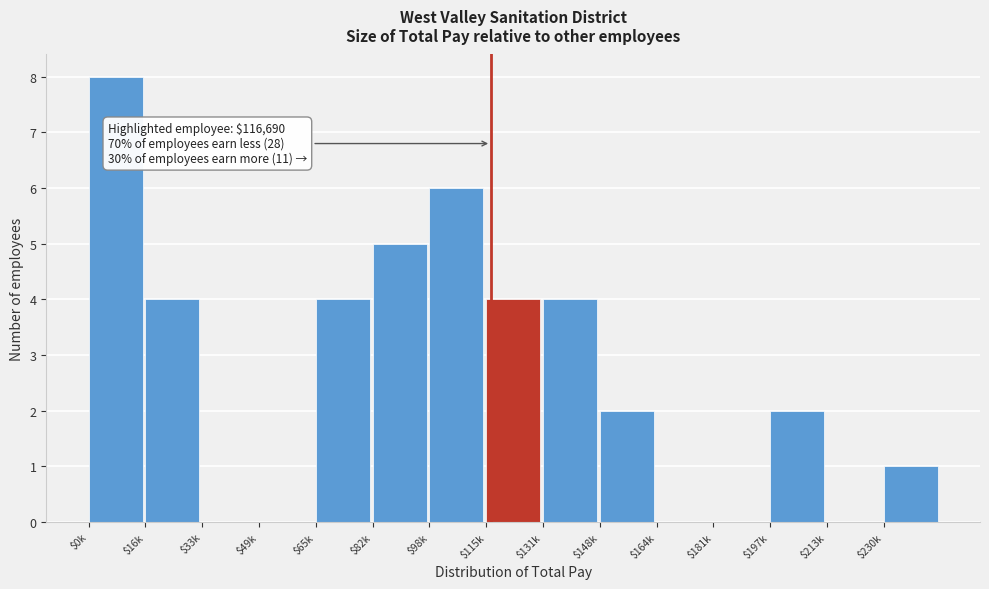

What is the sum of all values?

40